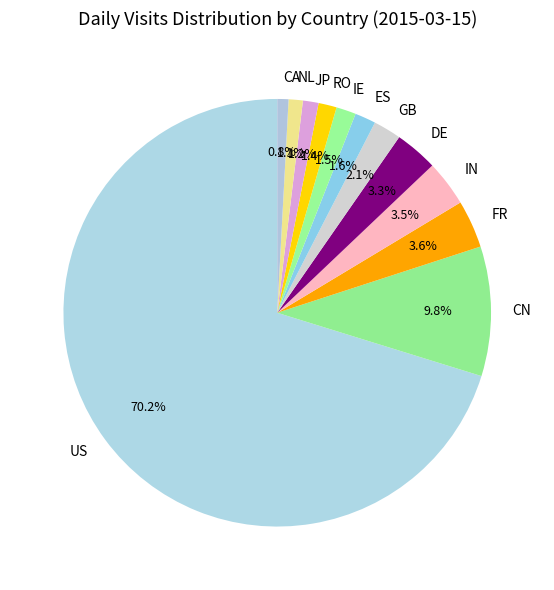

To the nearest percent, what is the combined percentage of US and DE?

73%